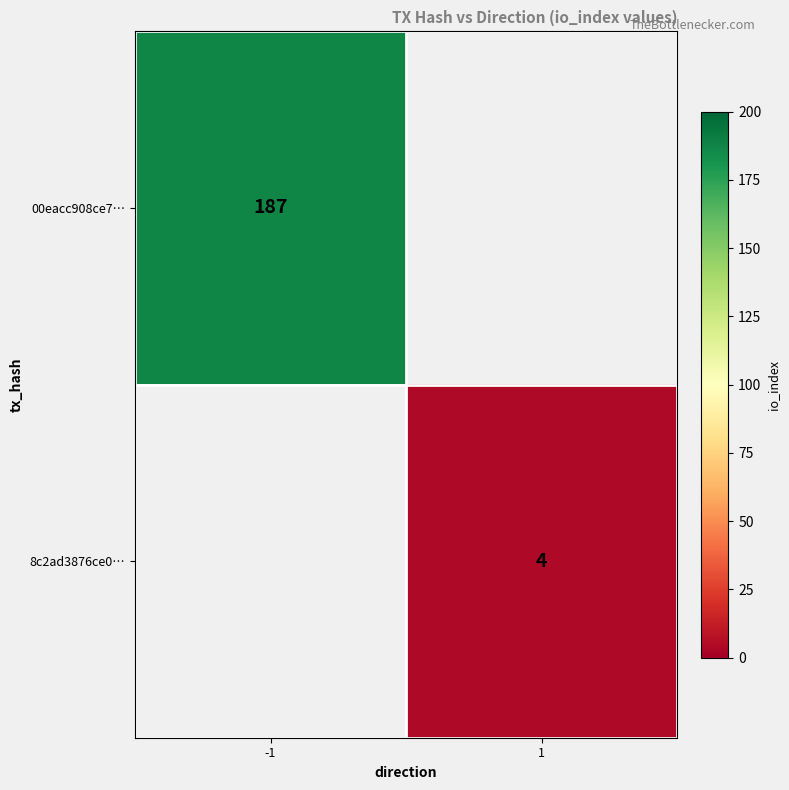

The value of 8c2ad3876ce0… at 1 is 4. True or false?

True